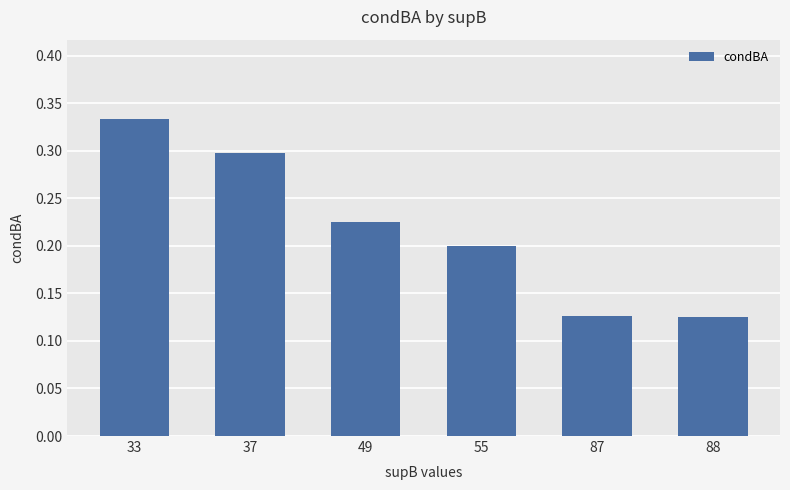

How many values are between 0 and 1?

6